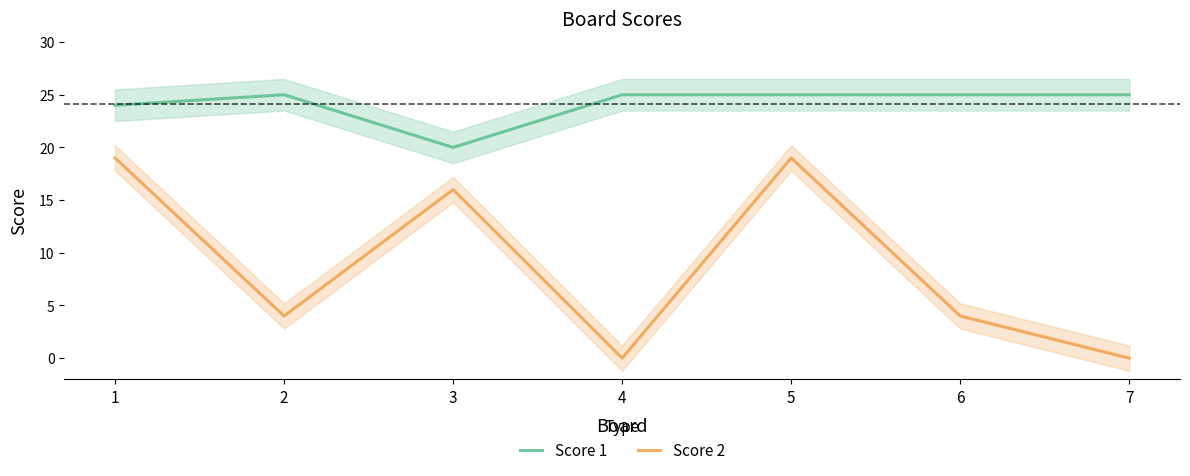

Is it true that Score 2 equals 16 at 3?

True